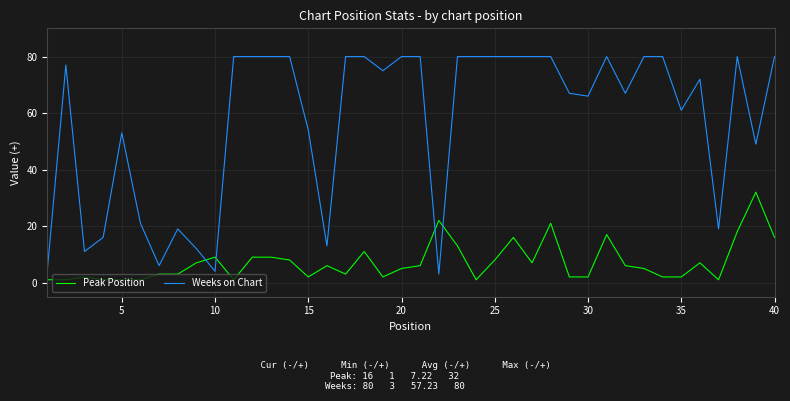

Which series has the largest total across all categories?

Weeks on Chart